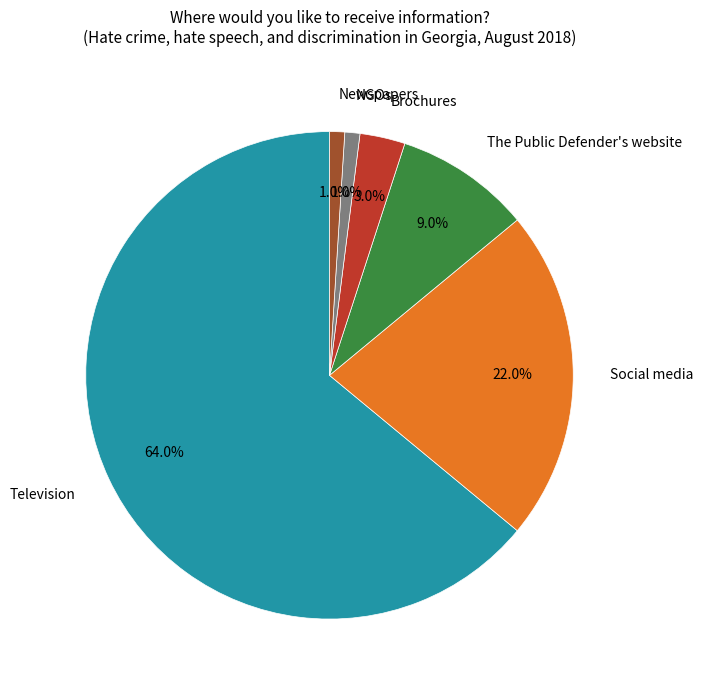

Is there any slice that represents more than half of the pie?

Yes